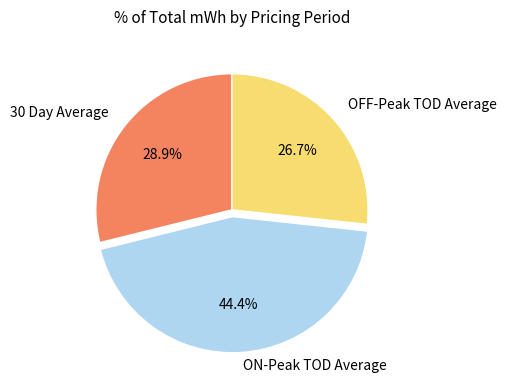

Which slice is the smallest?

OFF-Peak TOD Average